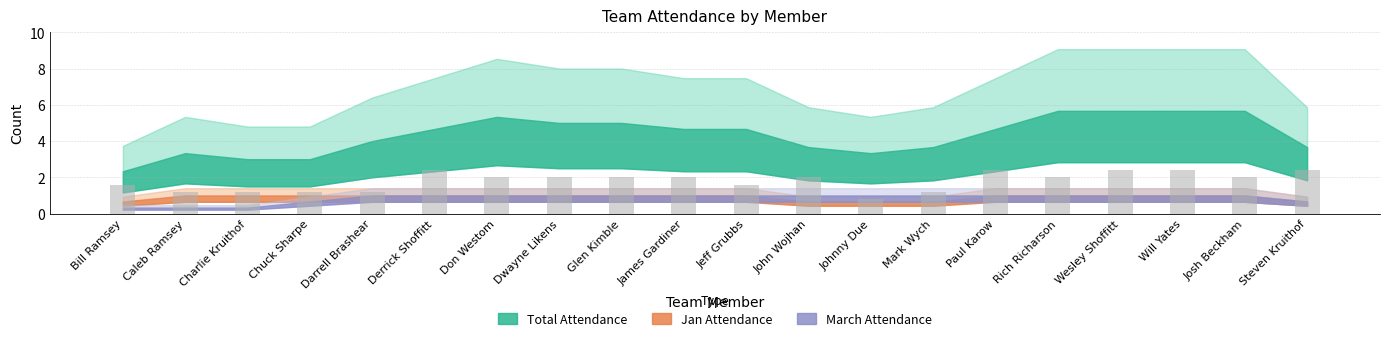

Is the value of Total at Jeff Grubbs greater than the value of March at Darrell Brashear?

Yes